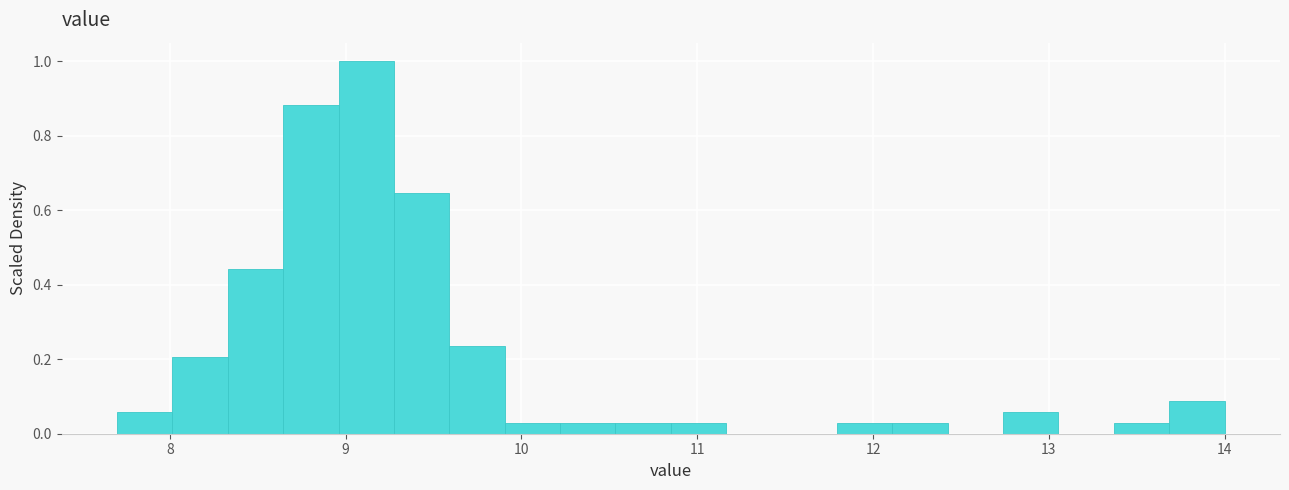

Read against the x-axis, roughly where is the centre of the tallest bar?

9.1